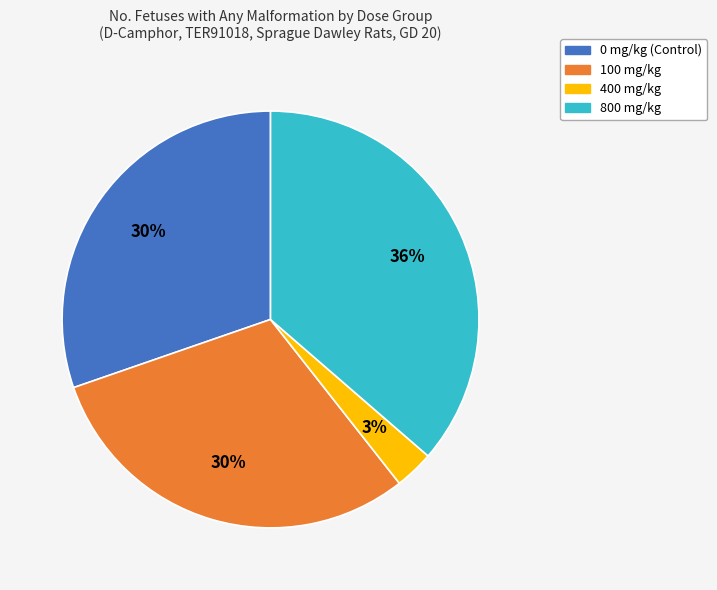

Combined, do 800 mg/kg and 0 mg/kg (Control) account for over 50%?

Yes